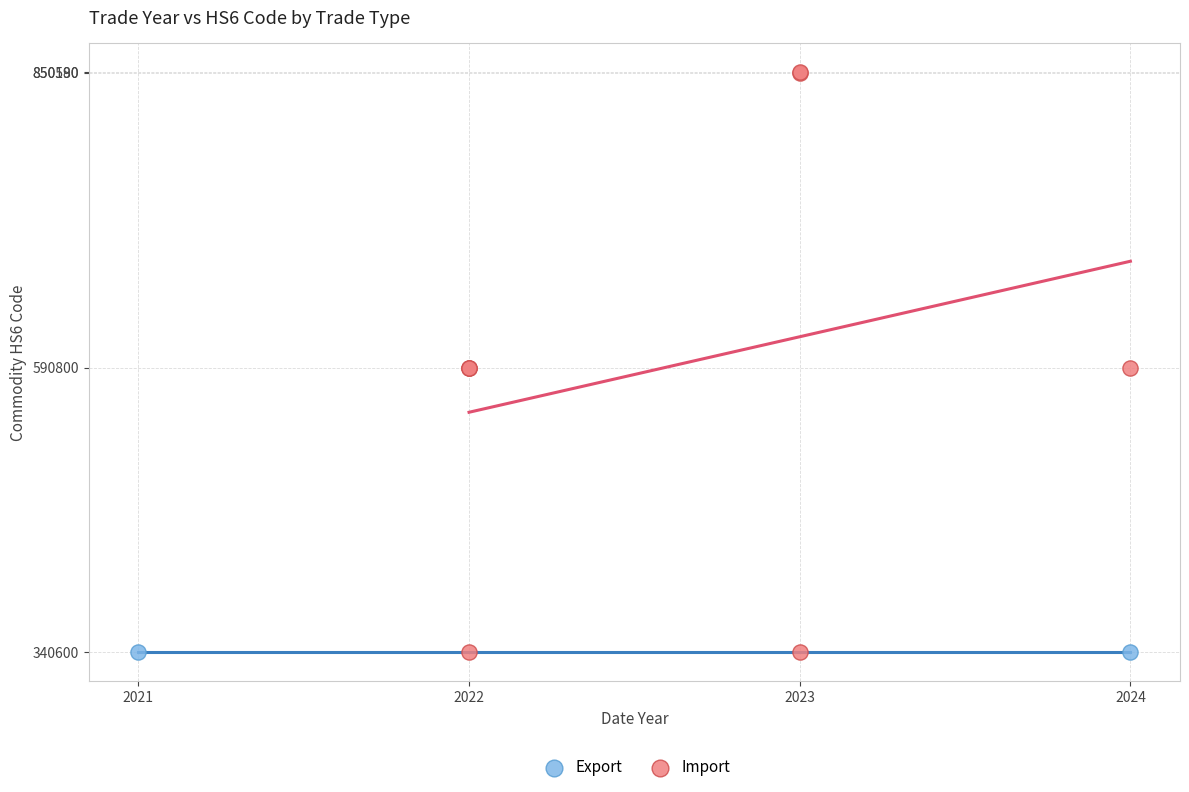

What are all the series names shown in the legend?

Export, Import